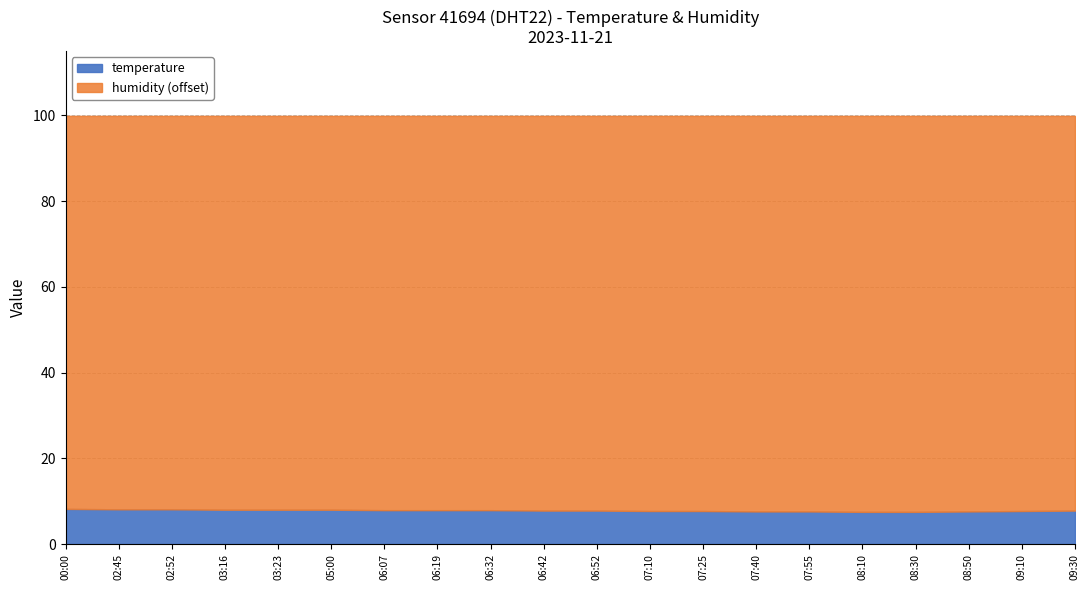

Reading left to right, what are all the values shown in this chart?

temperature: 8.2	8.1	8.1	8.0	8.0	8.0	7.9	7.9	7.9	7.8	7.8	7.7	7.7	7.6	7.6	7.5	7.5	7.6	7.7	7.8
humidity: 99.9	99.9	99.9	99.9	99.9	99.9	99.9	99.9	99.9	99.9	99.9	99.9	99.9	99.9	99.9	99.9	99.9	99.9	99.9	99.9